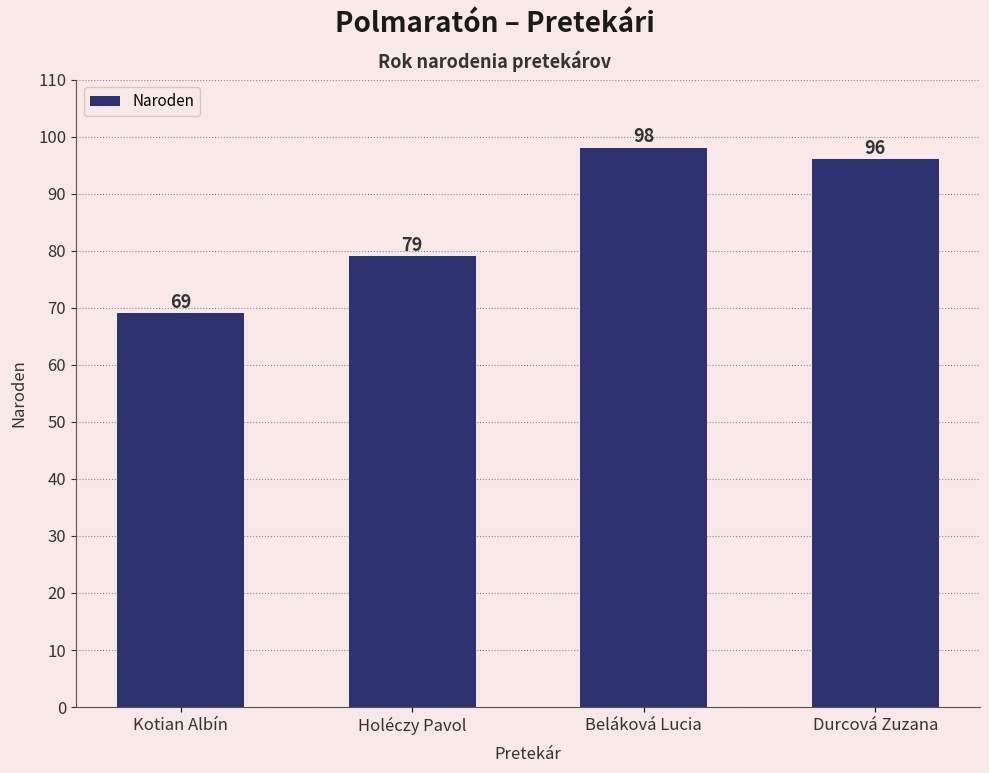

Are the bars grouped side by side (vs. stacked)?

No